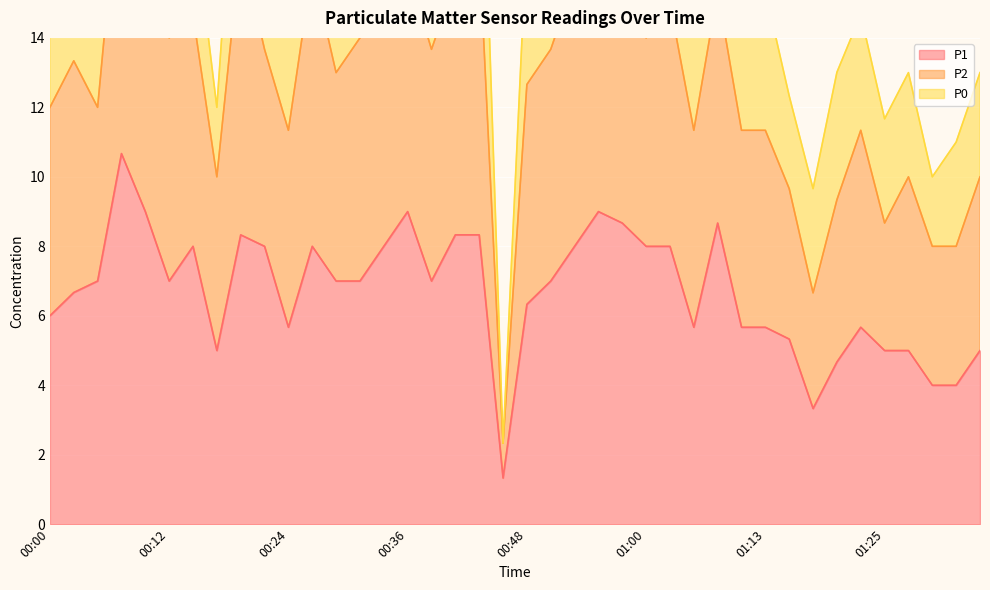

What is the minimum value for P1?

1.3